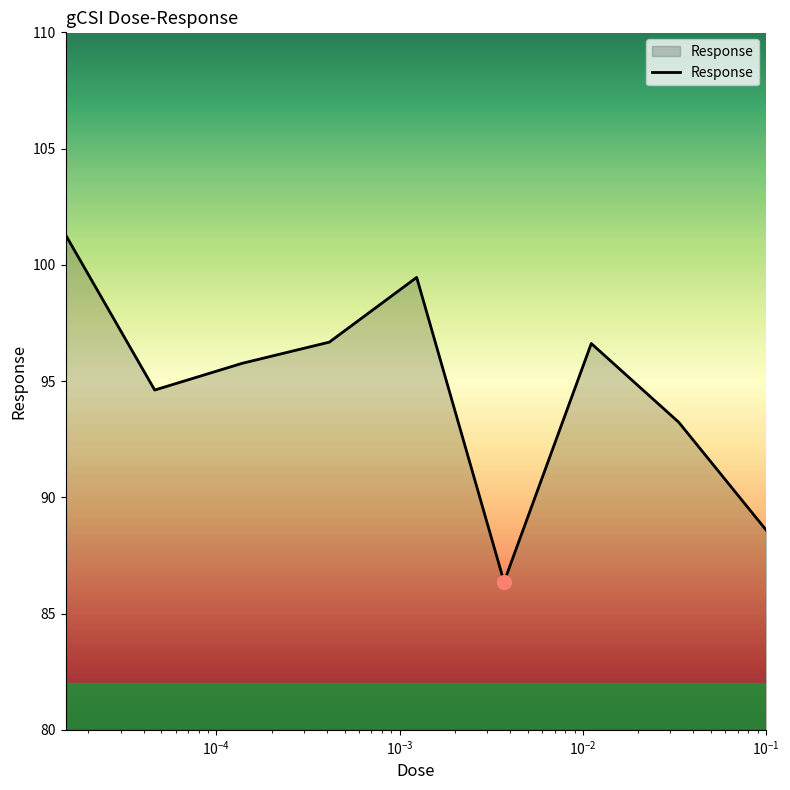

What is the difference between the maximum and minimum values?

14.9